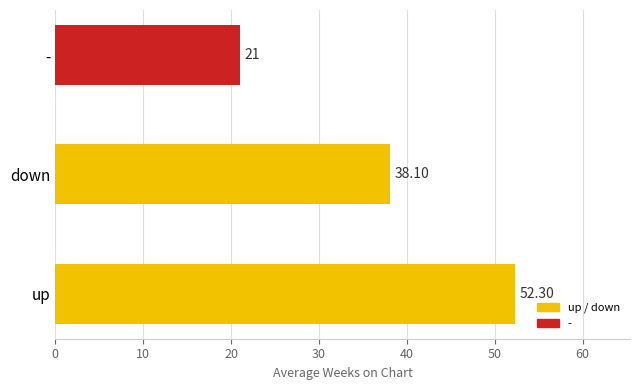

Where is the data nearest to the value 36?

down